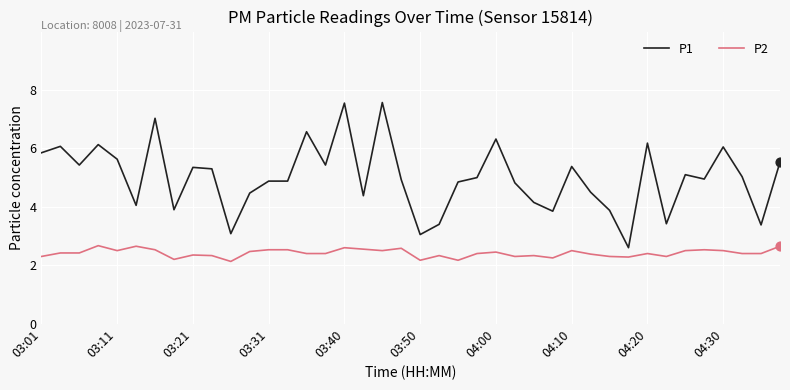

What are all the series names shown in the legend?

P1, P2